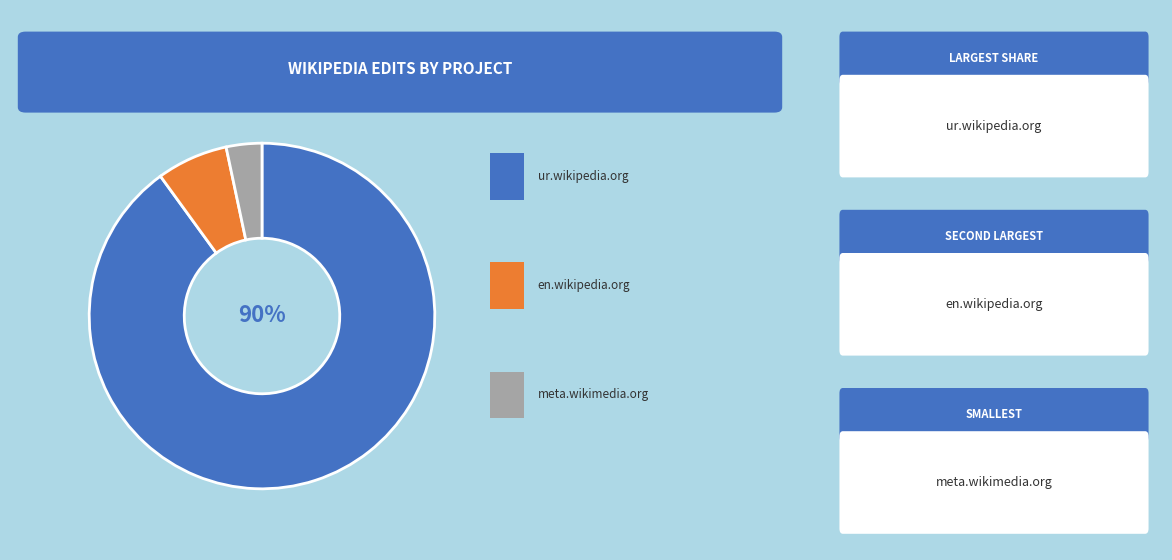

Does any single category account for the majority?

Yes